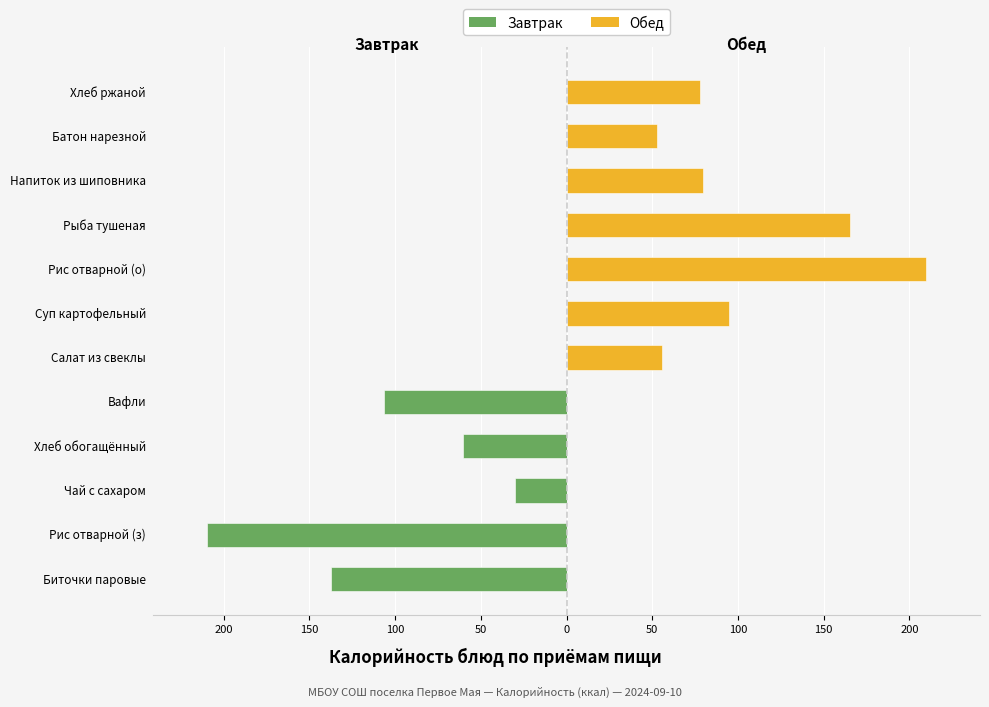

What are all the series names shown in the legend?

Завтрак, Обед